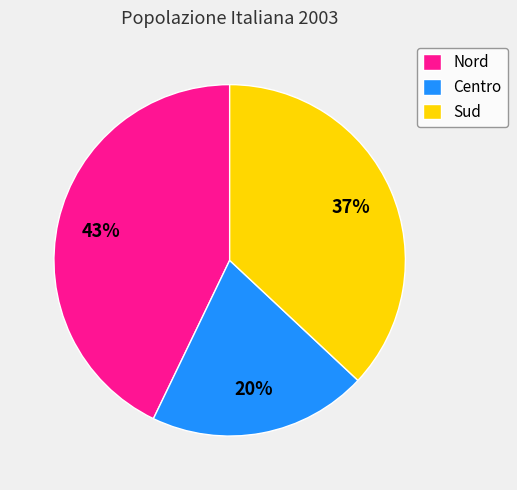

How many slices are in this pie chart?

3